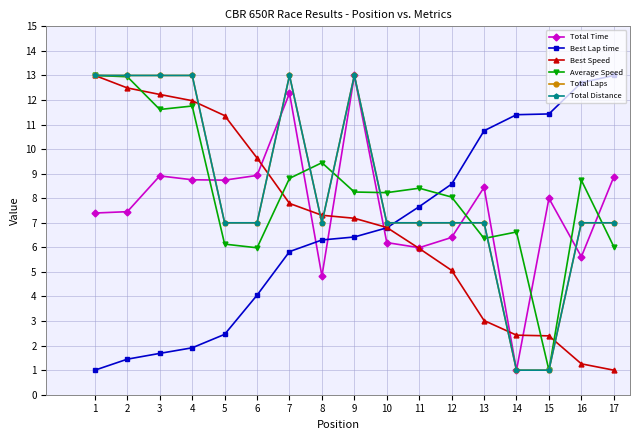

Which has a higher value, 1 or 15?

15